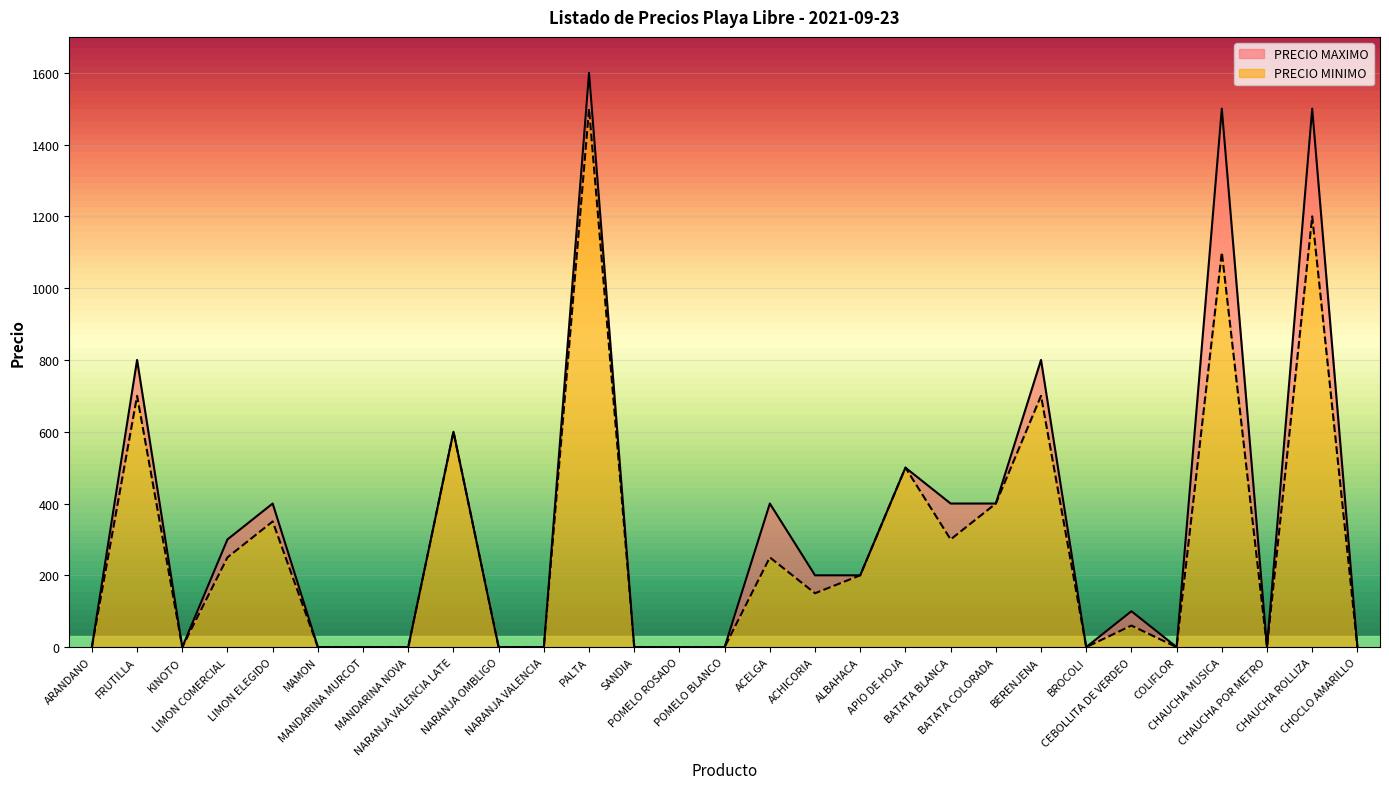

What is the value of the PRECIO MINIMO point at the 26th from the left?

1100